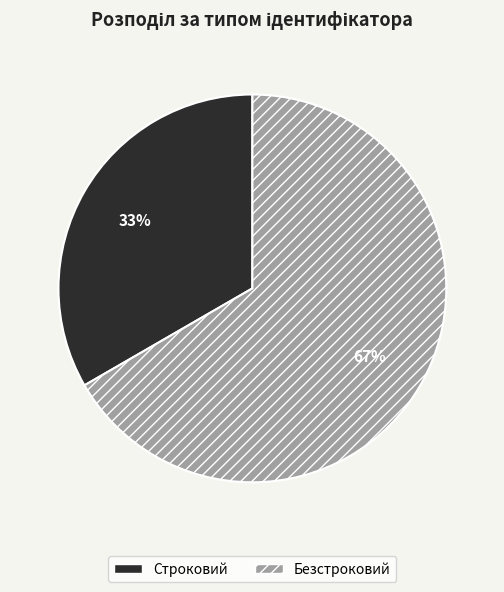

How many slices are in this pie chart?

2